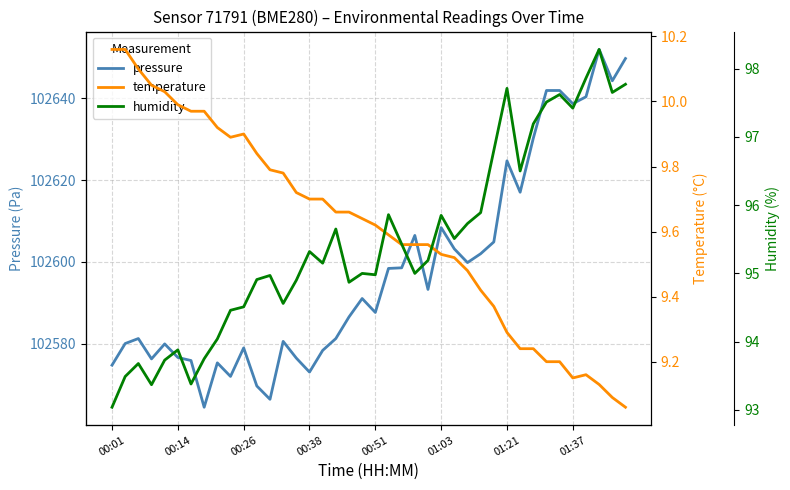

What position from the right is 17?

23